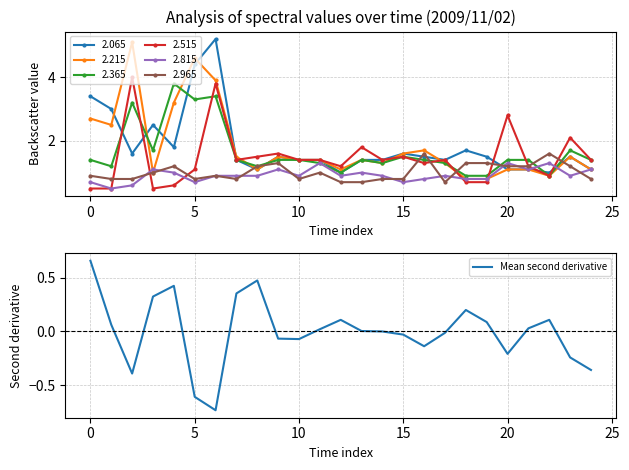

Is it true that 2.815 equals 0.7 at 5?

True